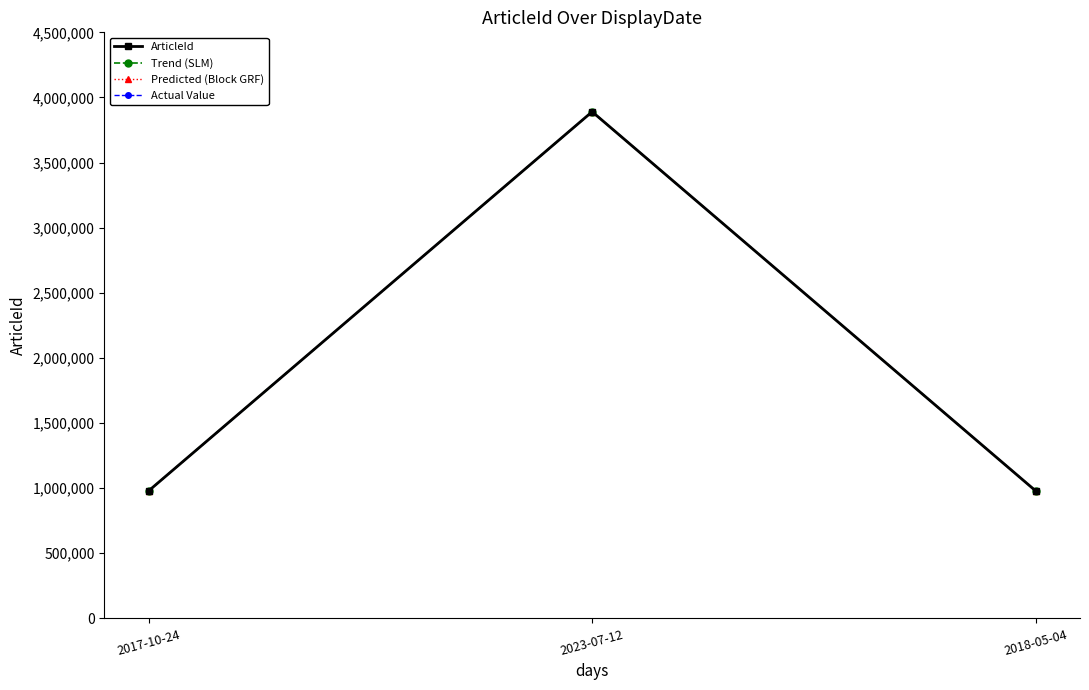

Is the value of Actual Value at 2018-05-04 greater than the value of Predicted (Block GRF) at 2023-07-12?

No